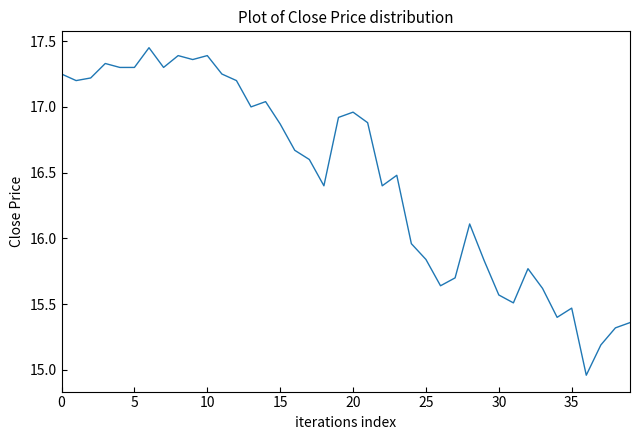

What is the difference between the maximum and minimum values?

2.5